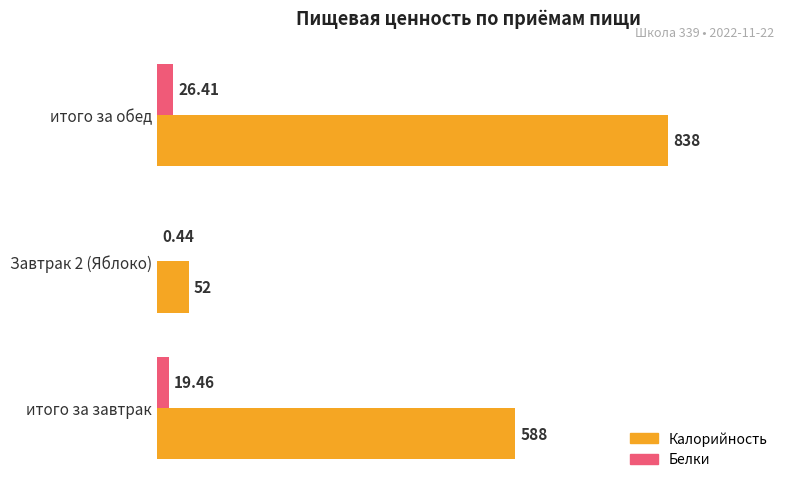

Which category has the highest value in the Калорийность series?

итого за обед